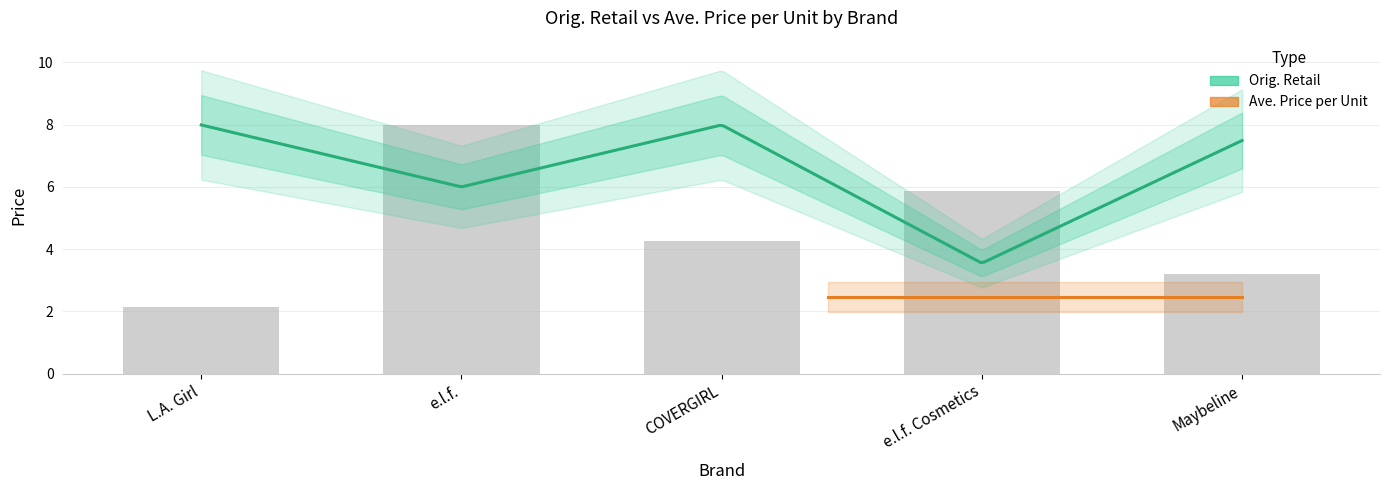

Rank the series by their average value, from lowest to highest.

Ave. Price per Unit, Orig. Retail